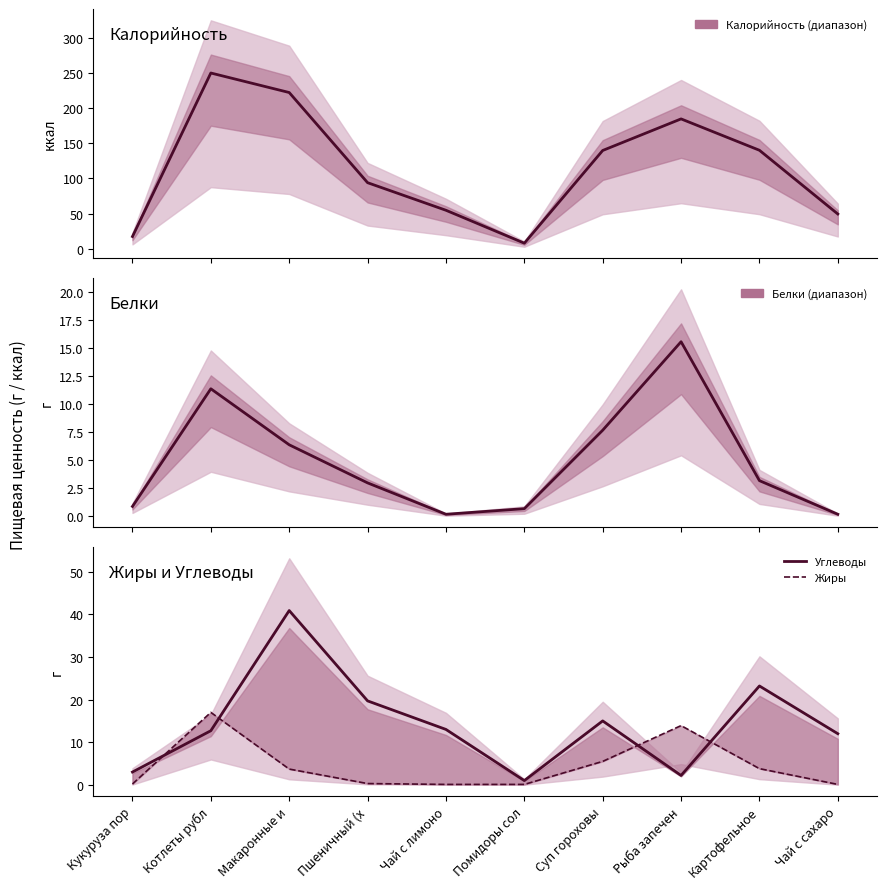

At Пшеничный (х, list the series in order from smallest to largest.

Жиры, Белки, Углеводы, Калорийность